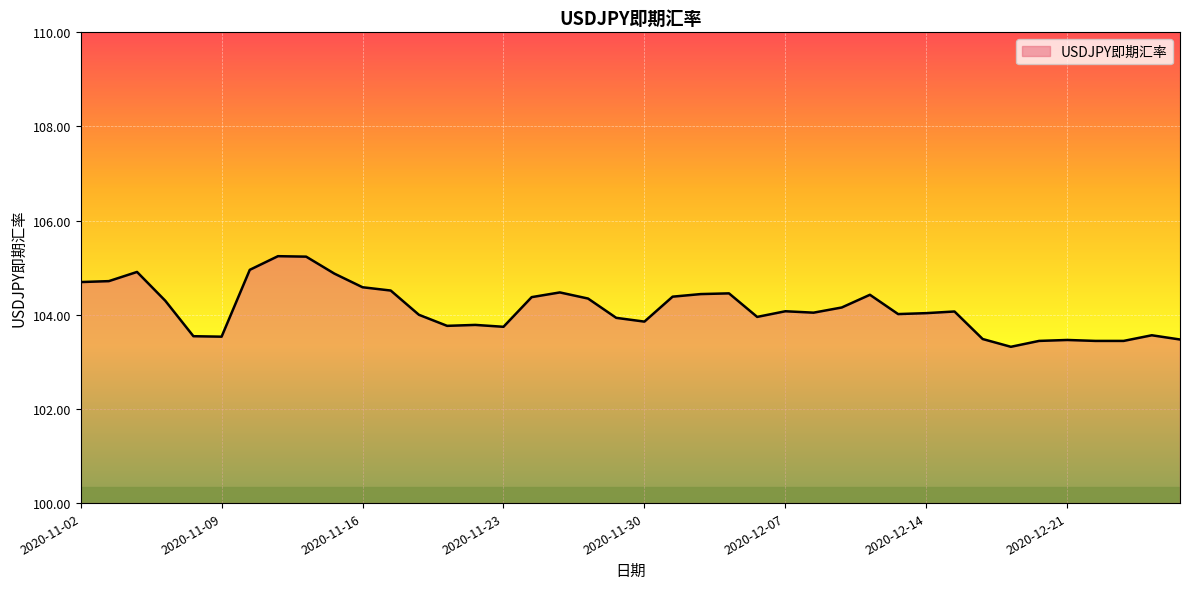

What is the difference between the maximum and minimum values?

1.9